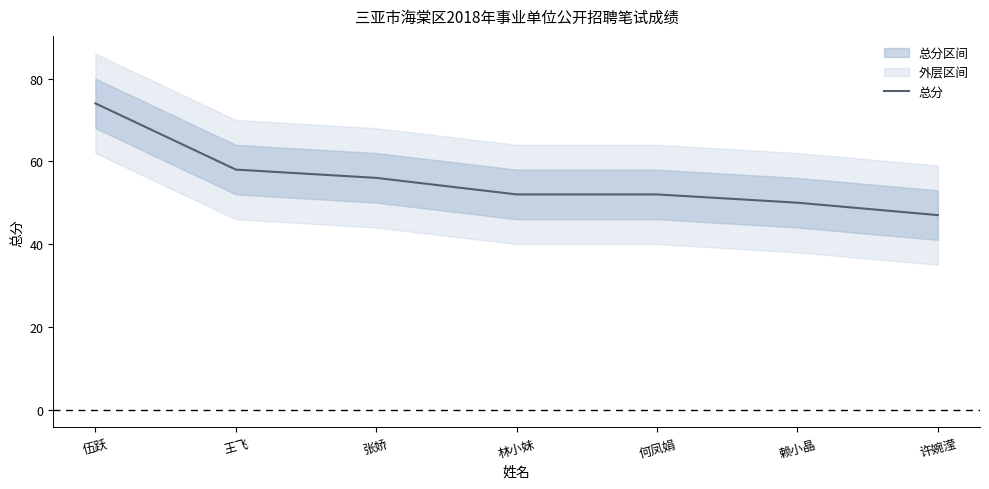

What is the change in value from 王飞 to 赖小晶?

-8